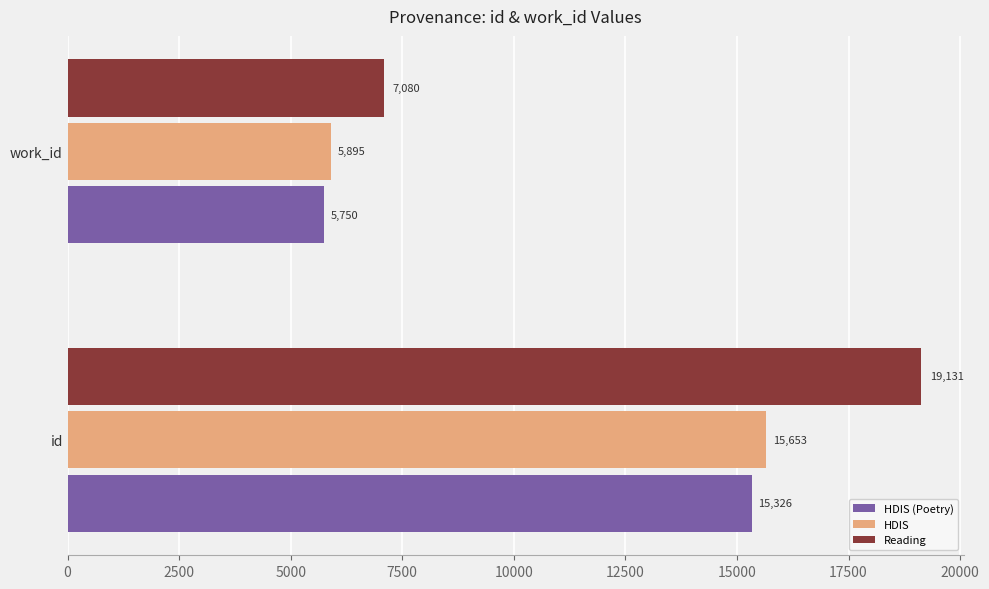

What is the approximate value of Reading at work_id, to the nearest 50?

7100